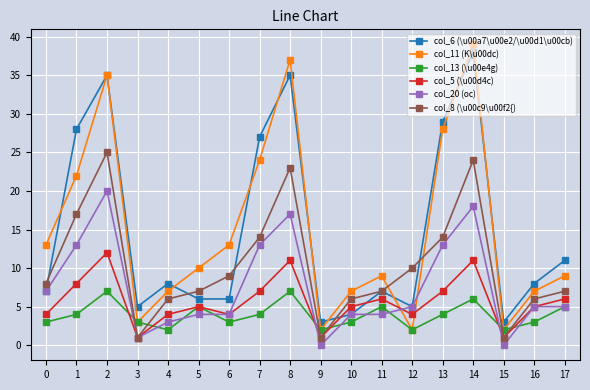

Which category has the highest value in the col_20 (oc) series?

2